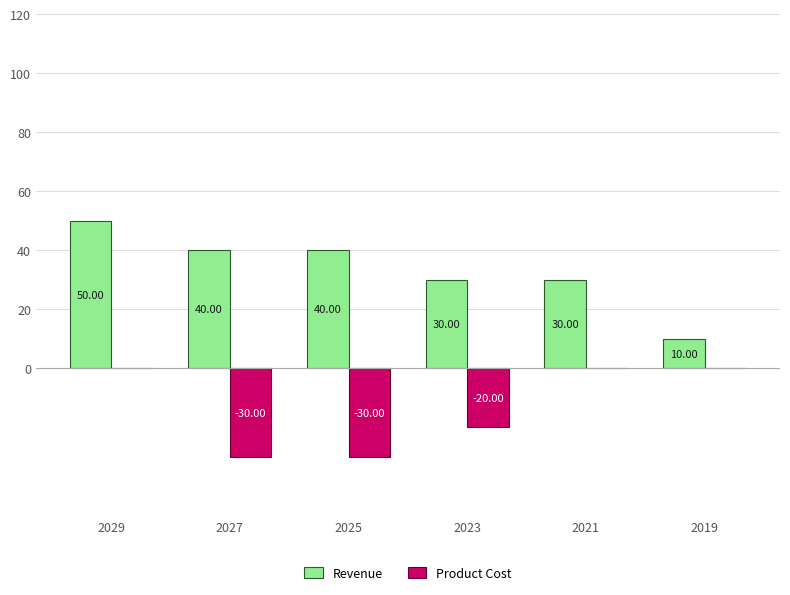

Reading left to right, transcribe all the data shown in this chart.

Revenue: 50	40	40	30	30	10
Product Cost: 0	-30	-30	-20	0	0